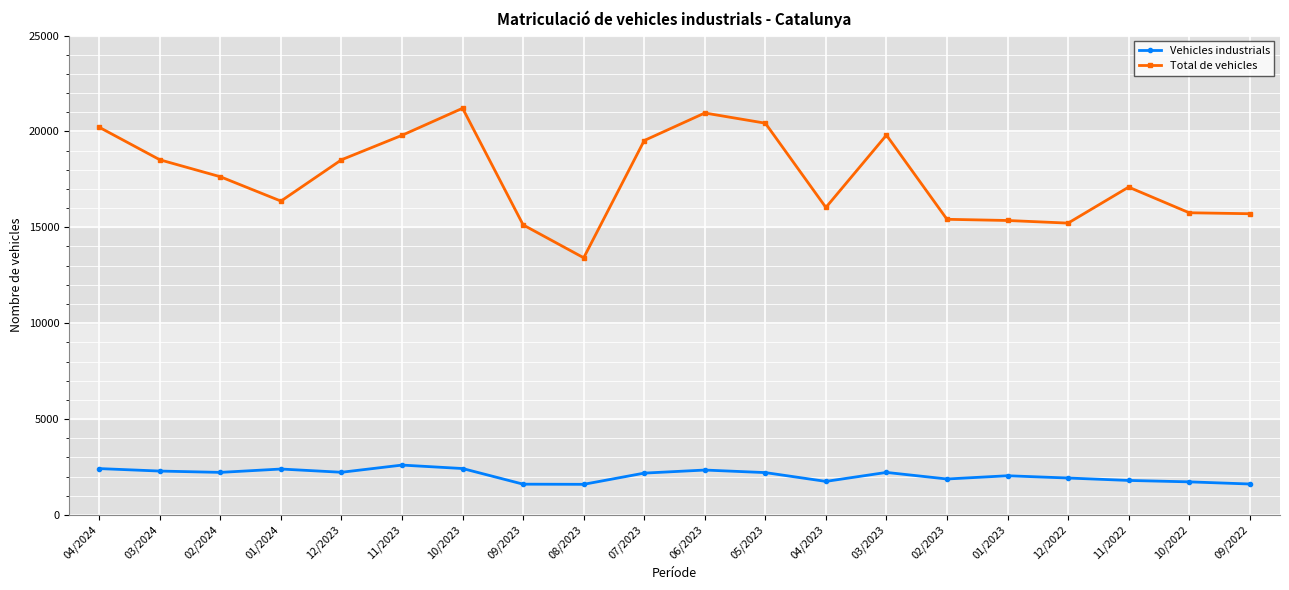

List the series in order of their peak value, highest first.

Total de vehicles, Vehicles industrials